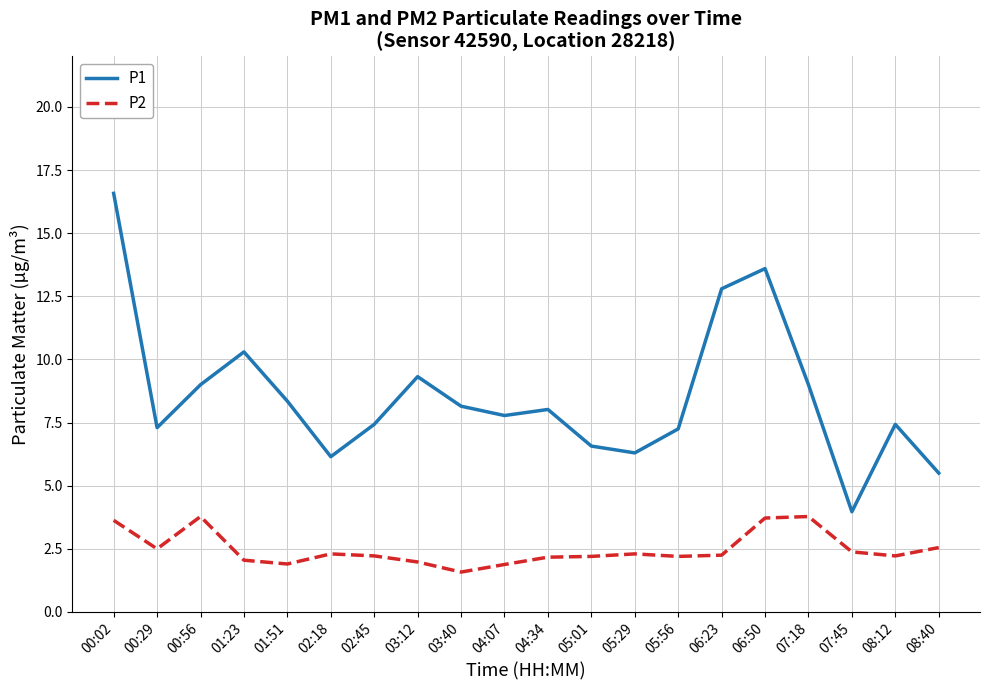

Rank the series by their average value, from highest to lowest.

P1, P2